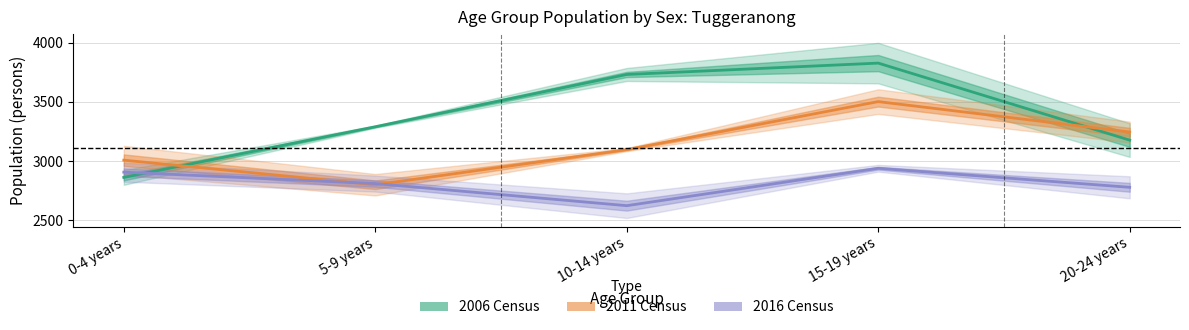

Which series ends up on top after the final intersection of 2016 Males and 2011 Males?

2011 Males